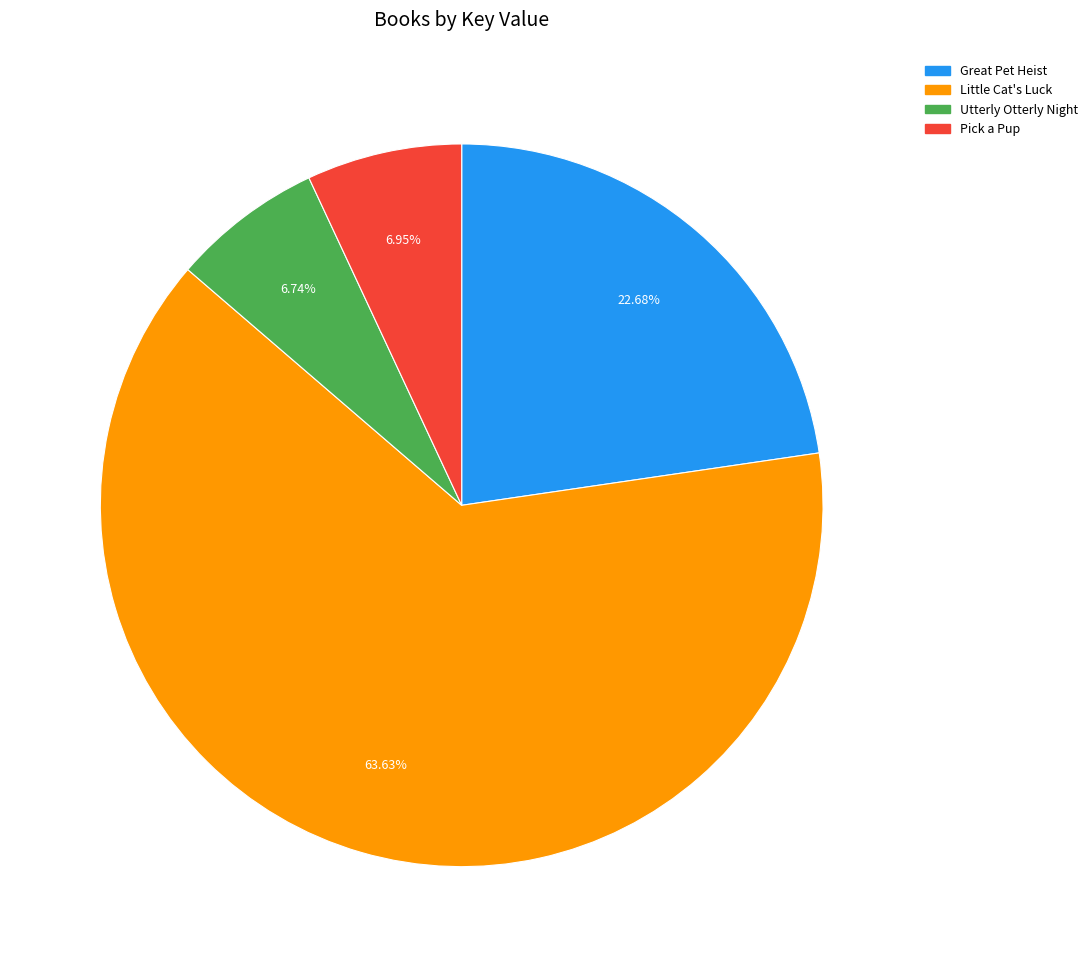

To the nearest percent, what is the combined percentage of Pick a Pup and Utterly Otterly Night?

14%